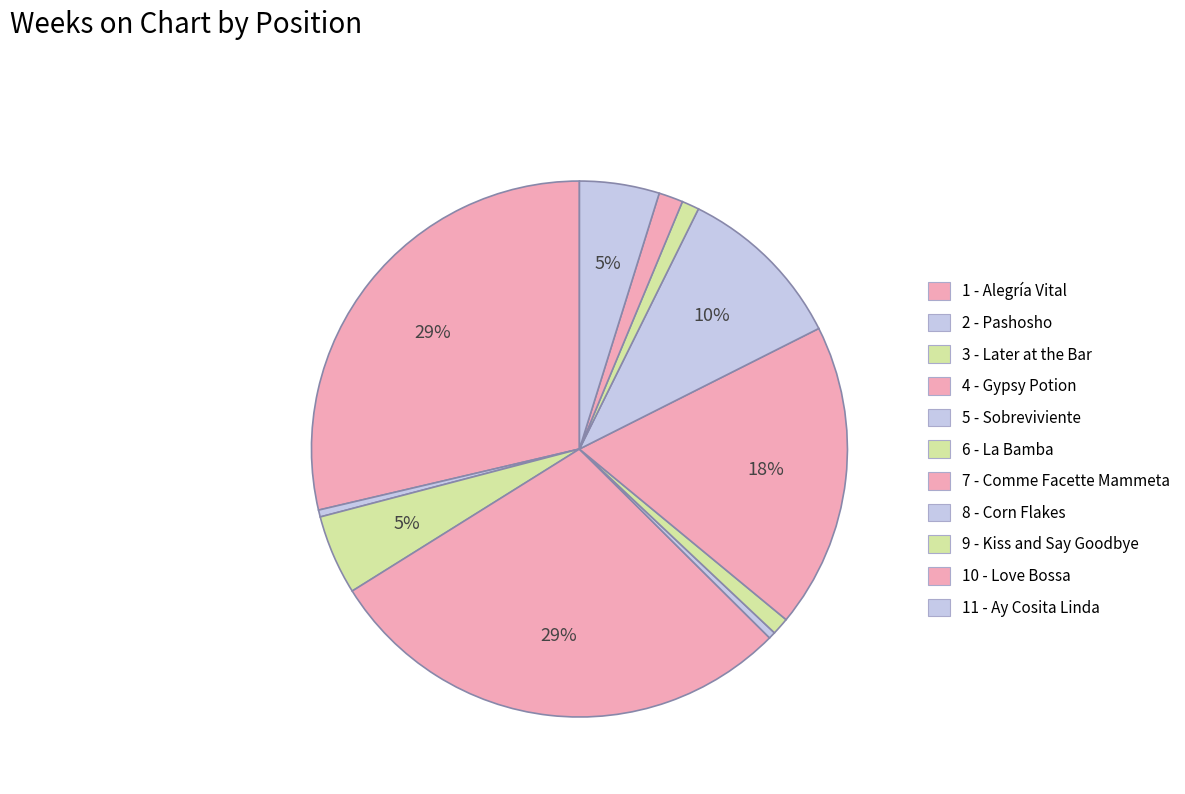

How many segments does this pie chart have?

11